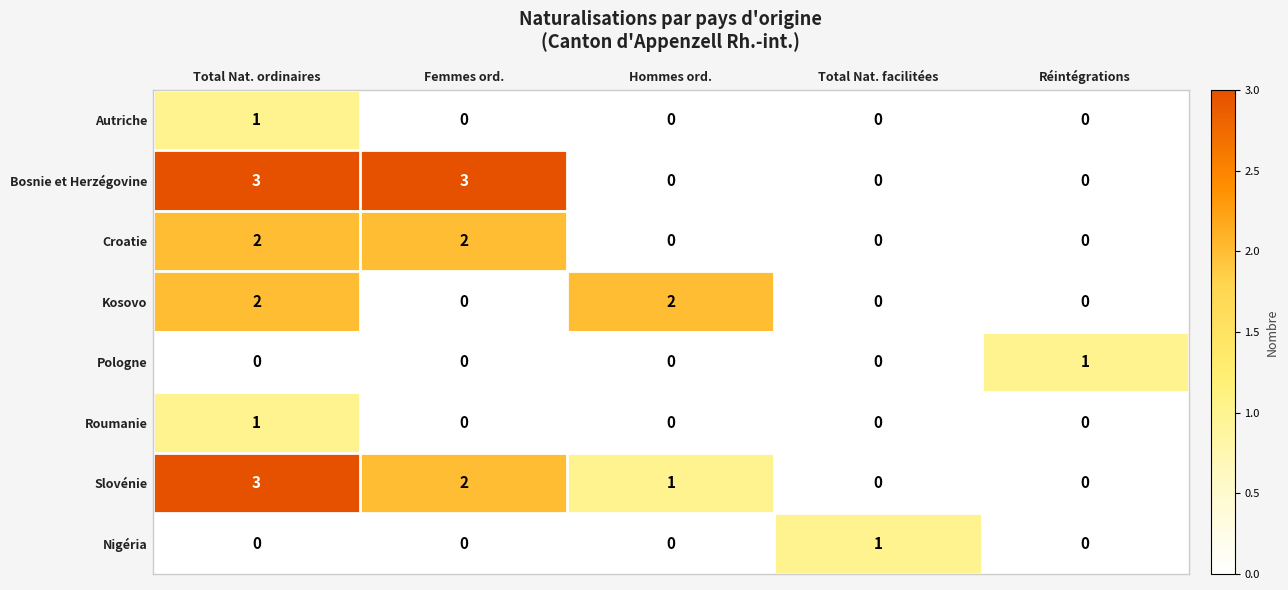

How many positive values does the Autriche series have?

1